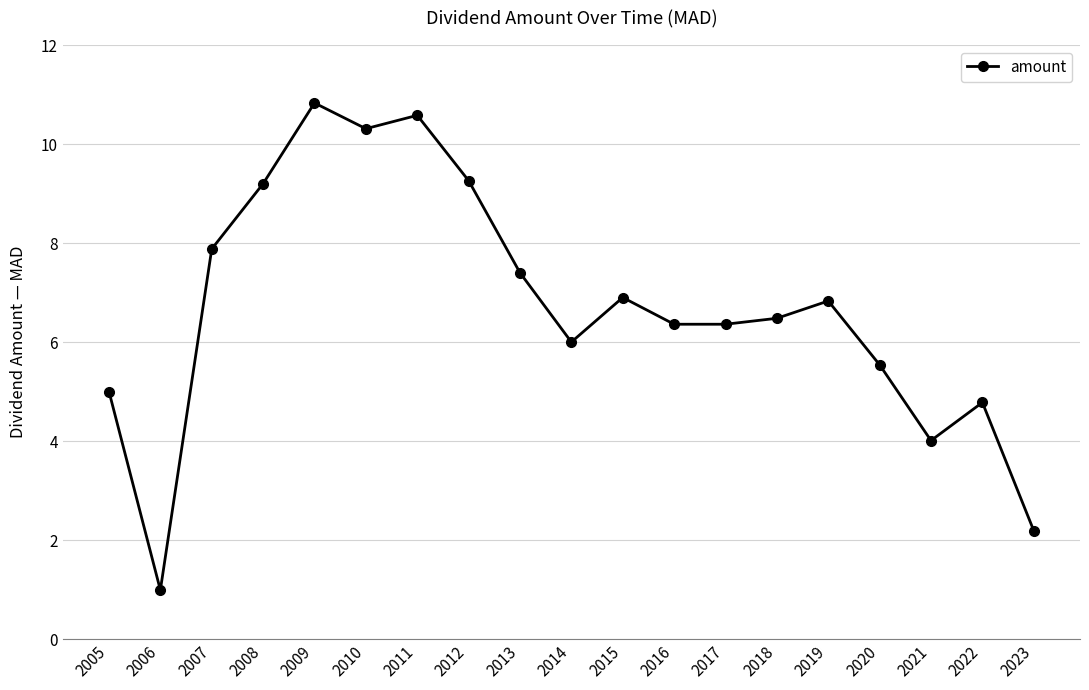

The value at 2014 is 6.0. True or false?

True